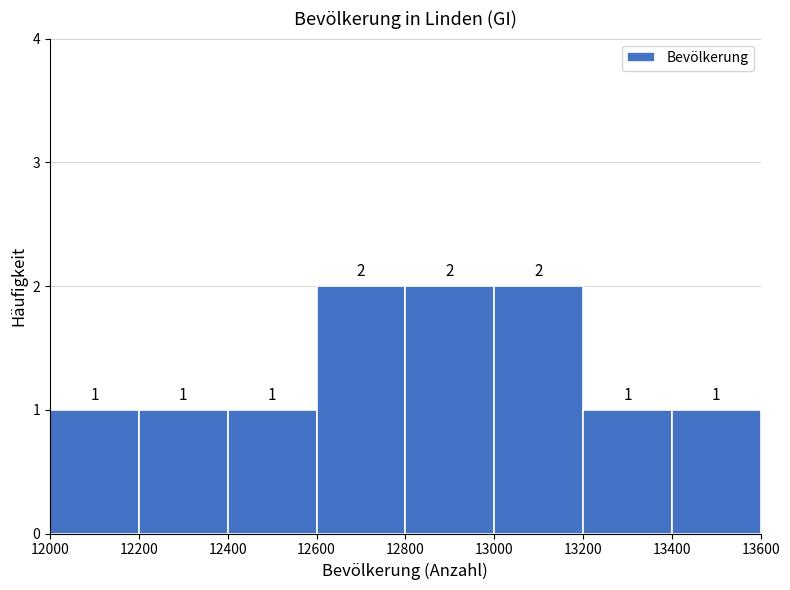

Reading left to right, transcribe this chart: for each bar, give the range it covers on the x-axis and its height.

12000 to 12200: 1
12200 to 12400: 1
12400 to 12600: 1
12600 to 12800: 2
12800 to 13000: 2
13000 to 13200: 2
13200 to 13400: 1
13400 to 13600: 1